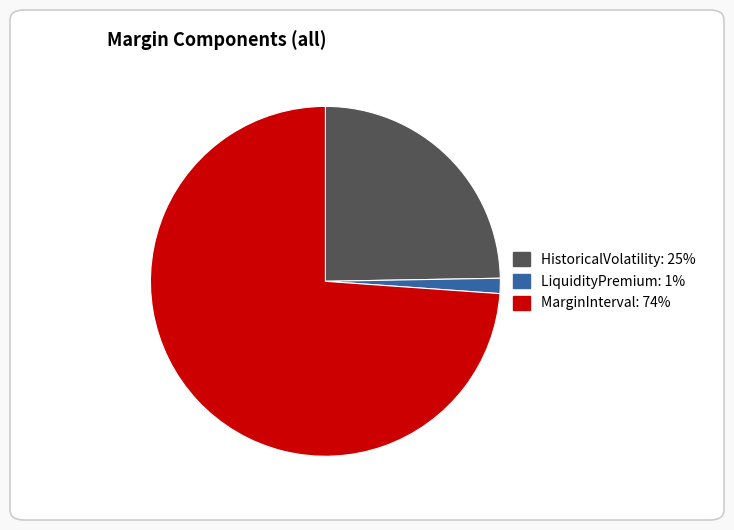

Combined, do HistoricalVolatility and LiquidityPremium account for over 50%?

No